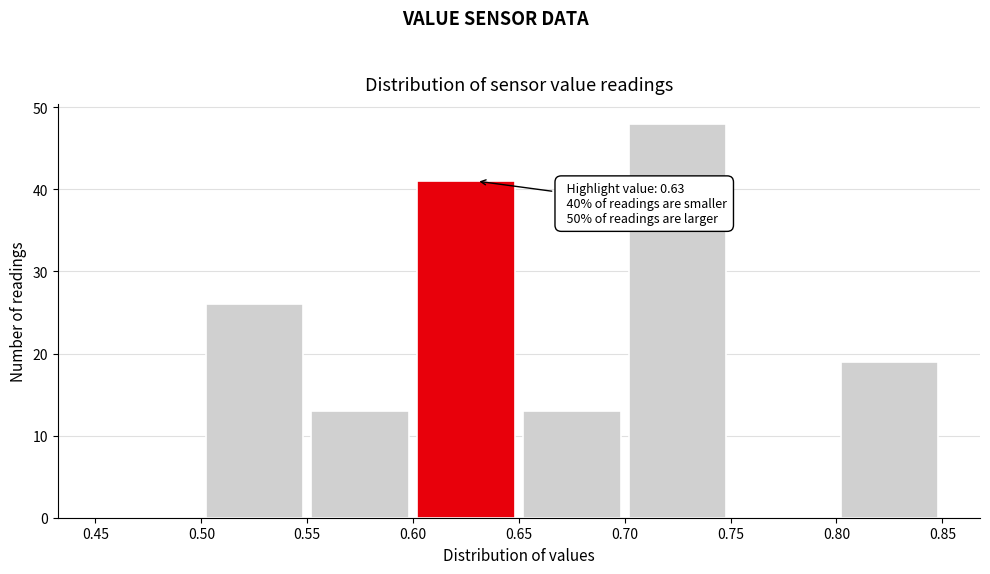

Over which range of the x-axis is the bar tallest?

0.70 to 0.75